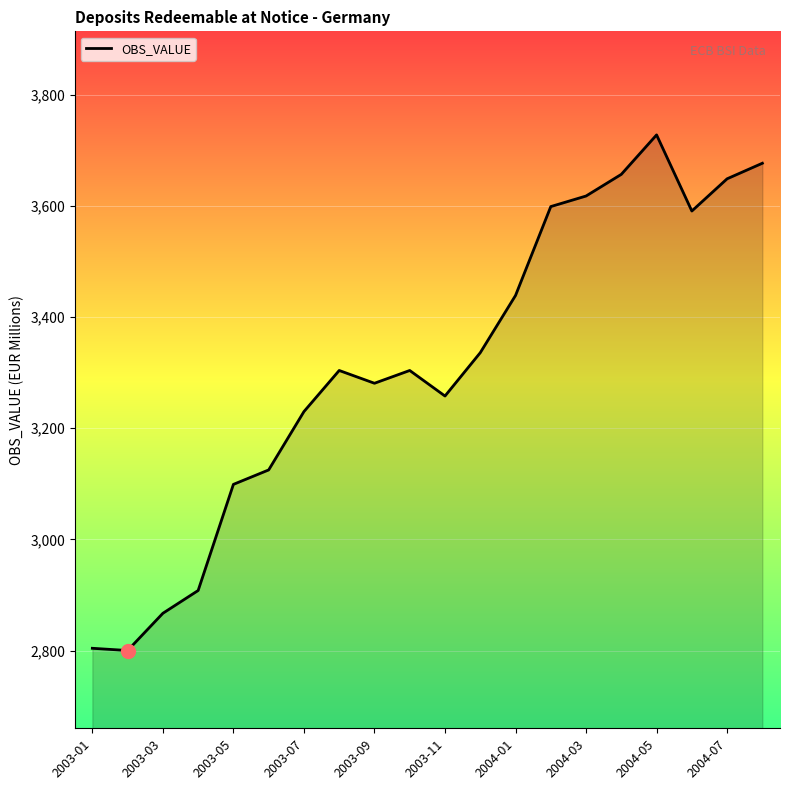

What is the minimum value shown in the chart?

2800